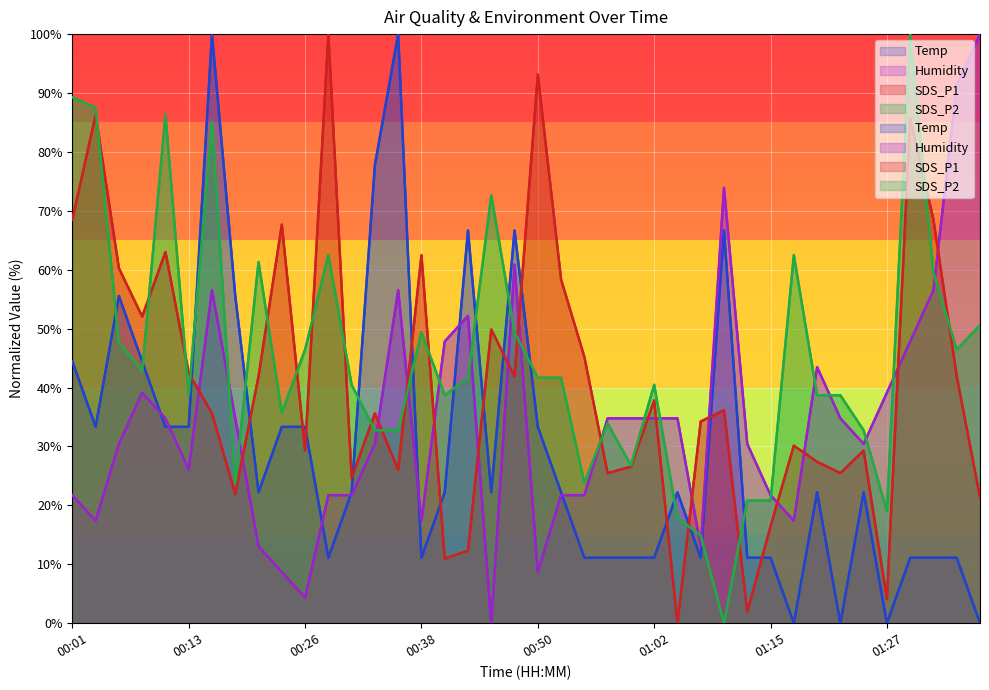

How many times do Humidity and SDS_P1 cross each other?

17